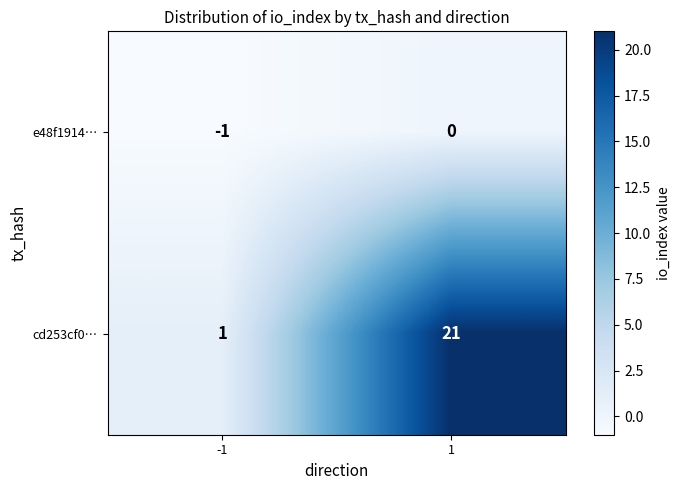

Reading left to right, what are all the values shown in this chart?

e48f1914…: -1	0
cd253cf0…: 1	21